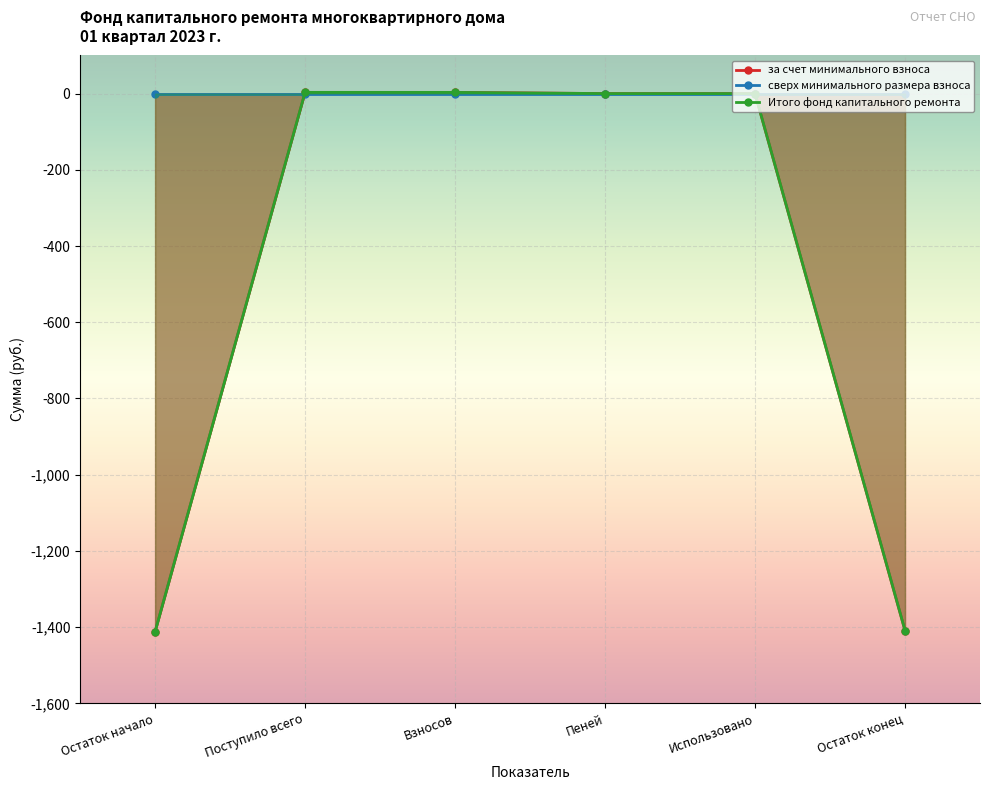

Which series has the largest total across all categories?

за счет минимального взноса